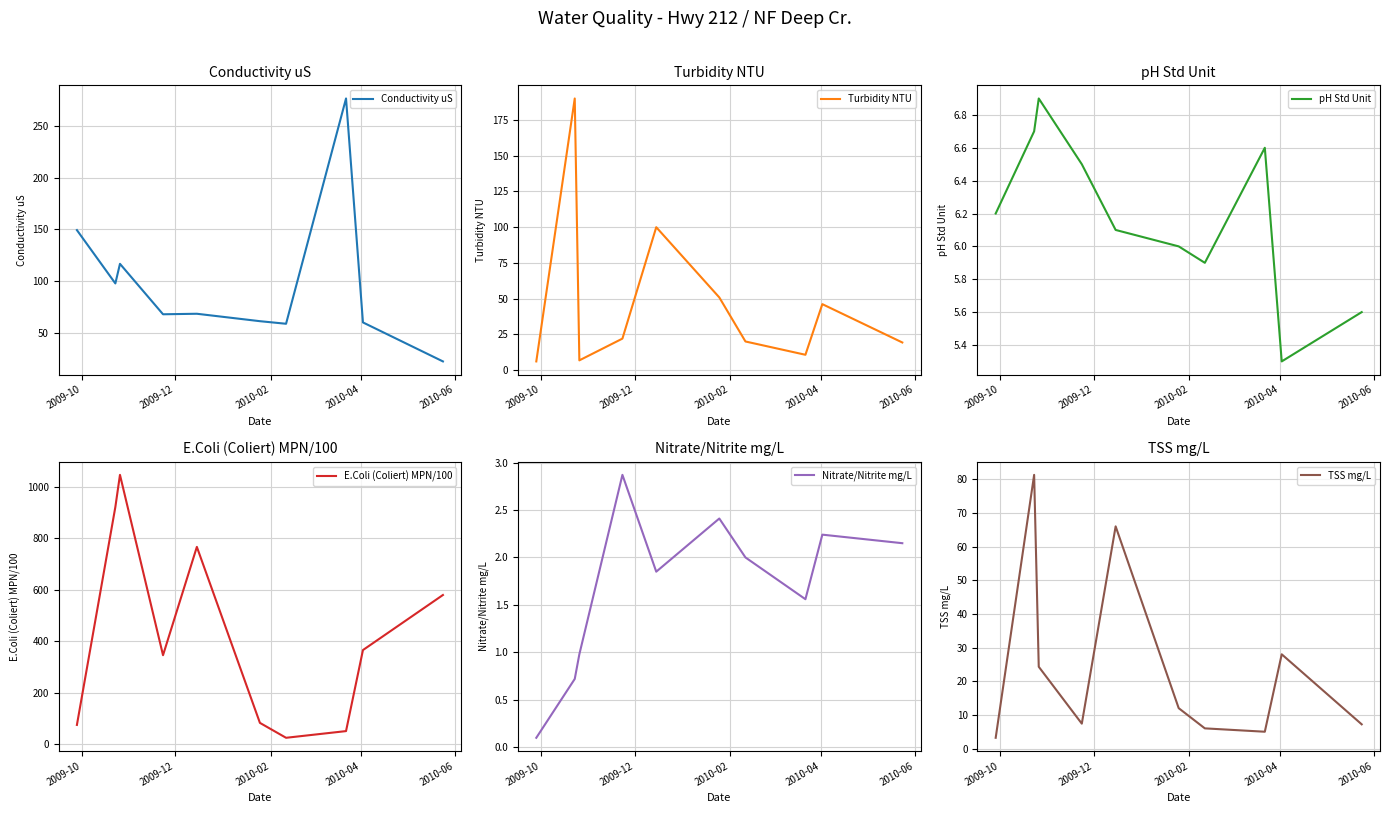

What is the minimum value for Conductivity uS?

22.1